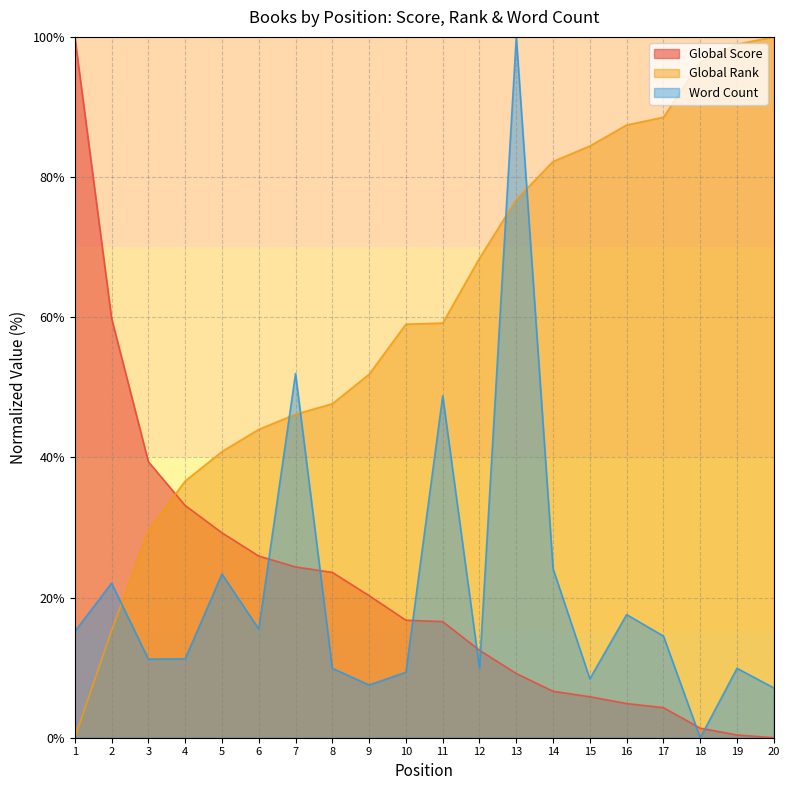

The Word Count series shows 24.7 at 11. True or false?

False